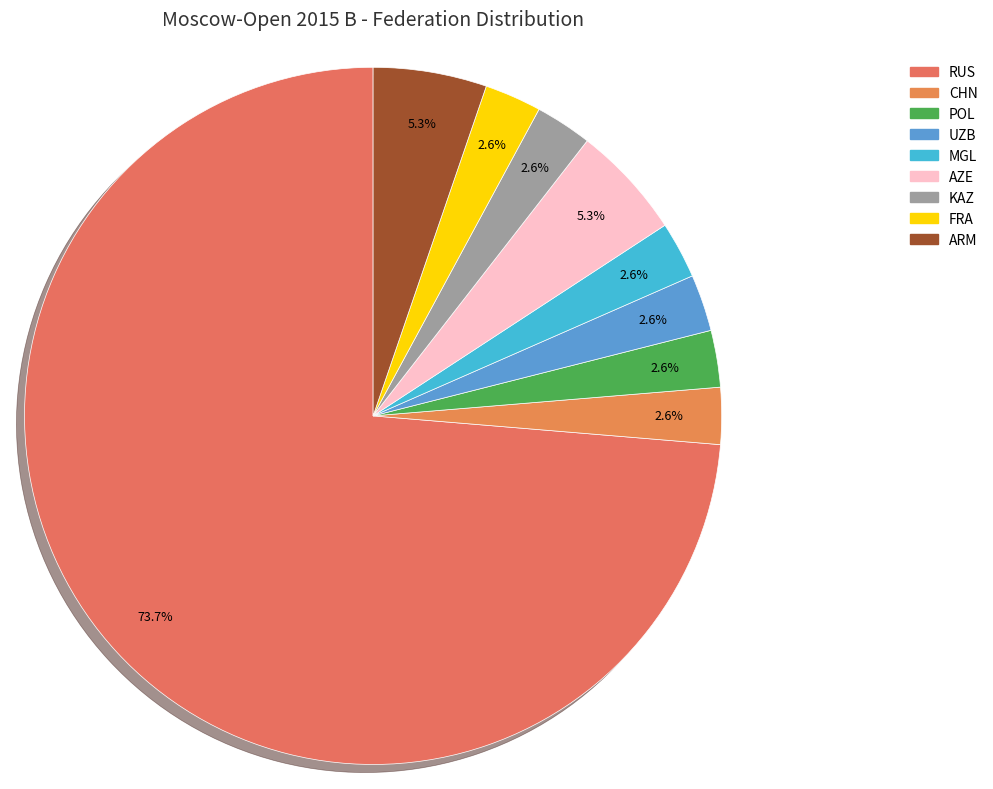

The MGL slice represents 3% of the pie. True or false?

True